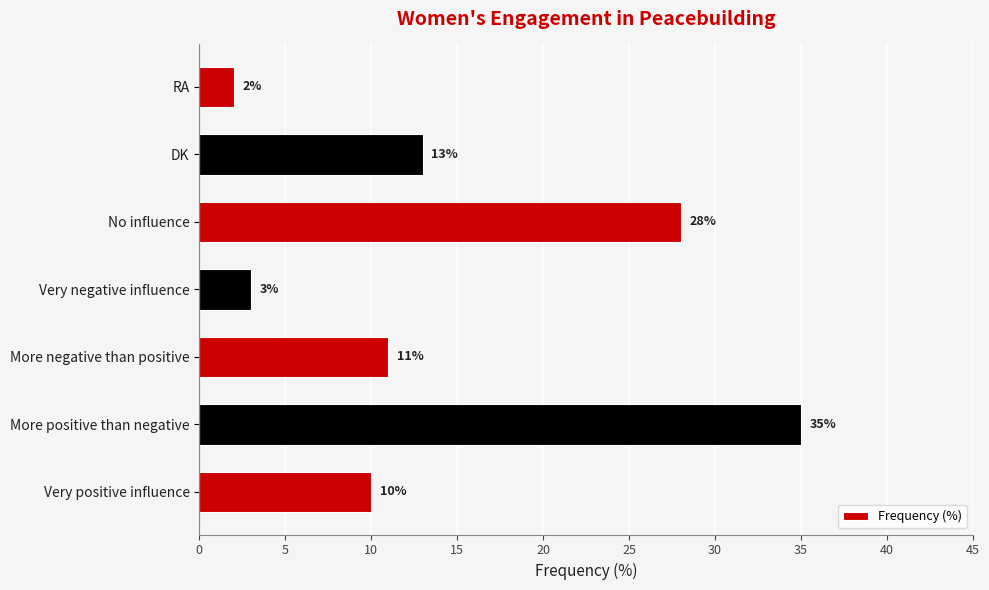

How many bars are there in total?

7